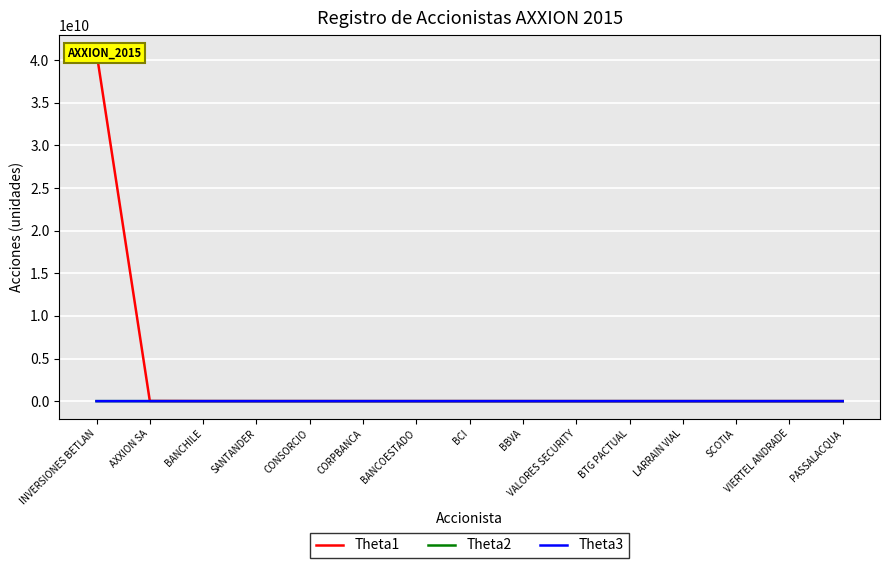

How many data points in Theta3 are less than 40000?

7